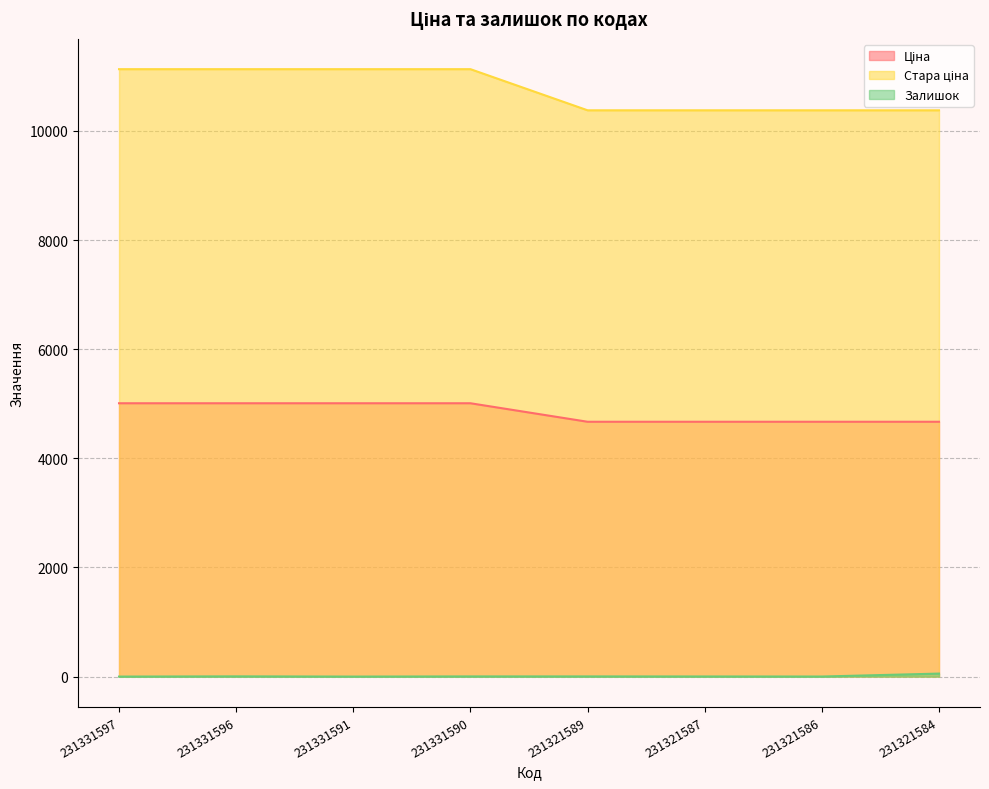

What is the value of the Залишок point at the 4th from the left?

3.0